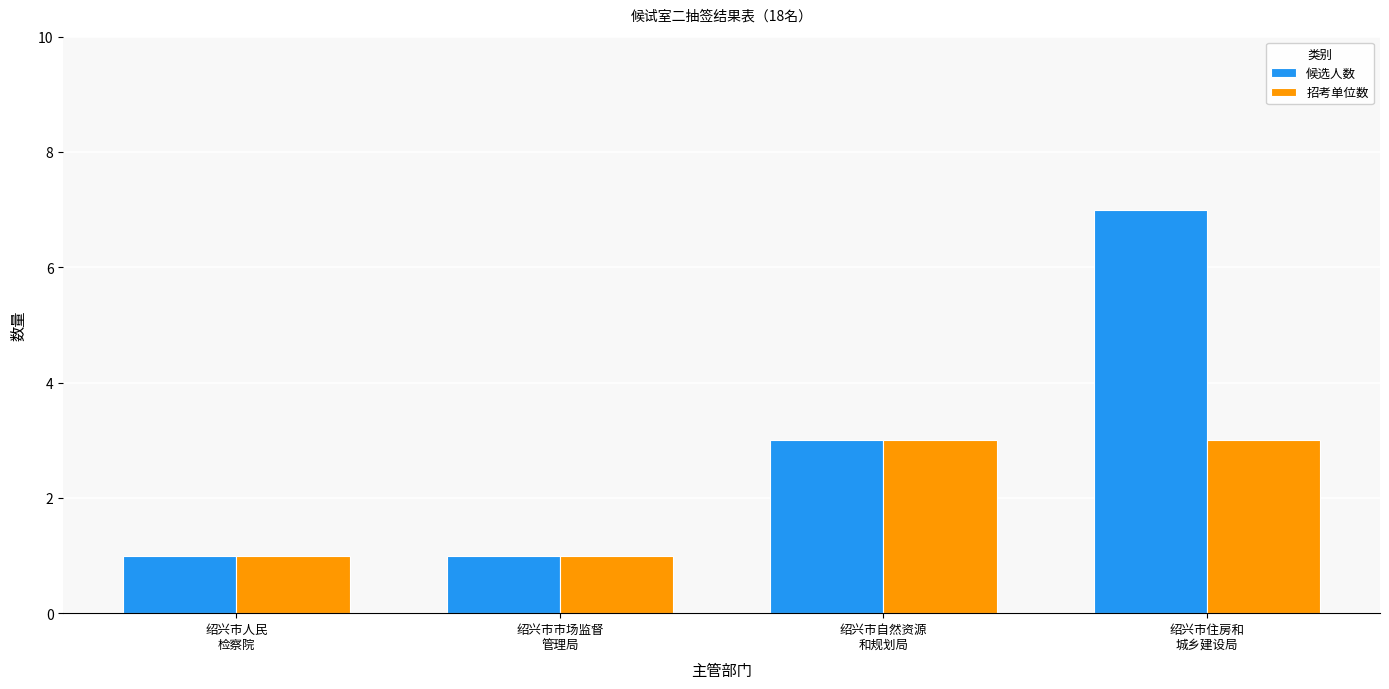

What is the minimum value shown in the chart?

1